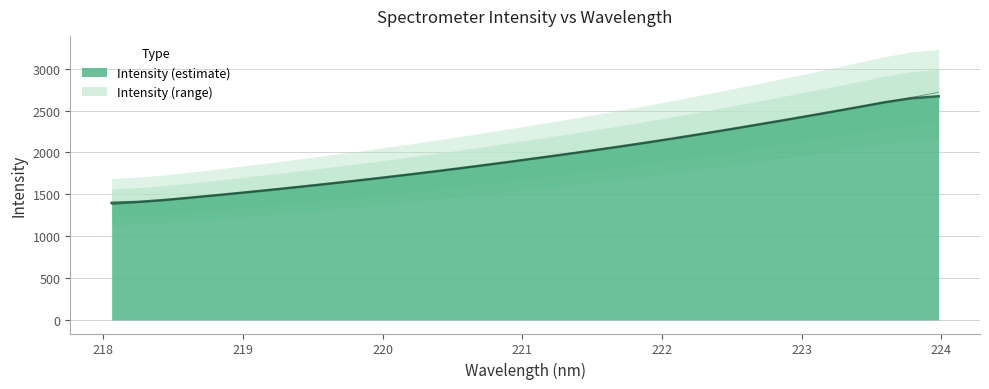

How many data points are above 1933?

16